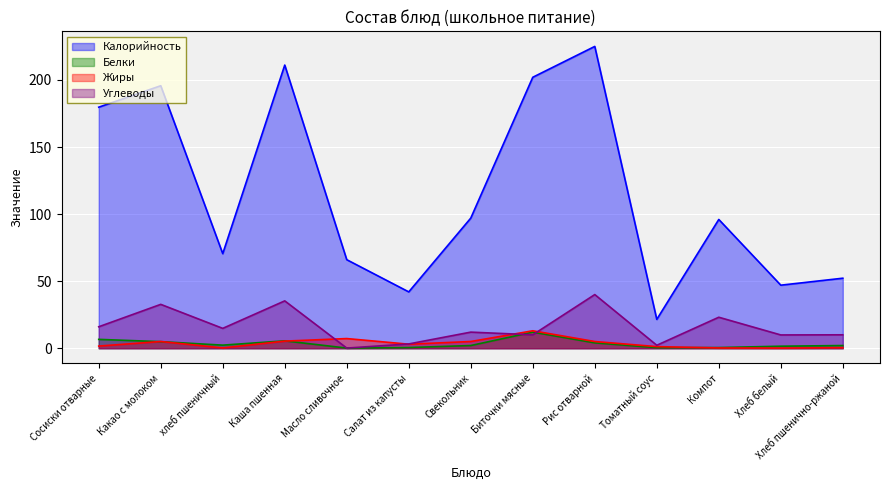

True or false: Белки and Калорийность cross at least once.

False